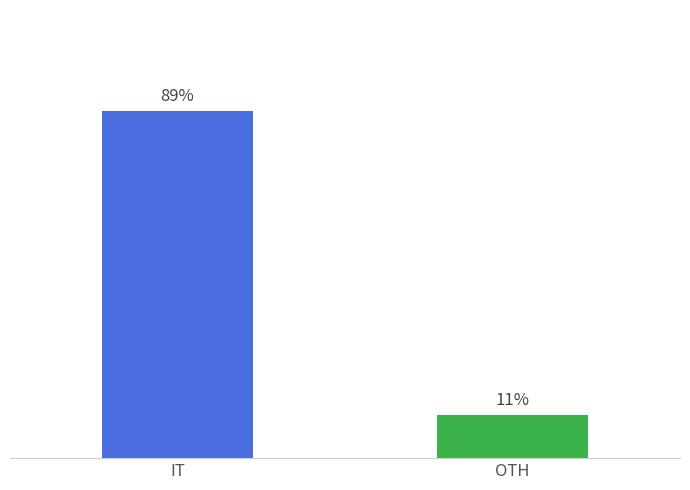

What is the label of the 1st bar from the left?

IT